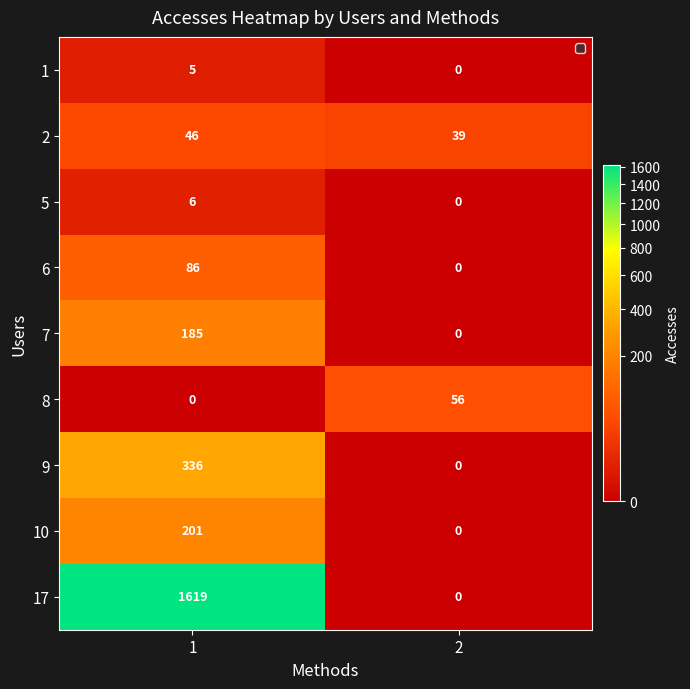

Reading left to right, extract all data points from this chart.

1: 5	0
2: 46	39
5: 6	0
6: 86	0
7: 185	0
8: 0	56
9: 336	0
10: 201	0
17: 1619	0